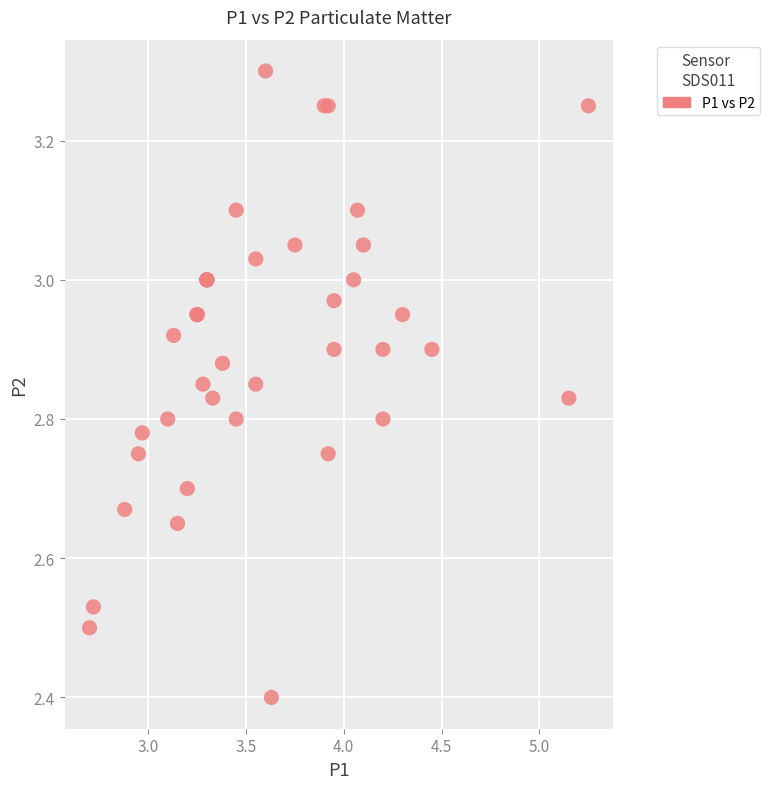

What Y value in the scatter plot is closest to 2?

2.4